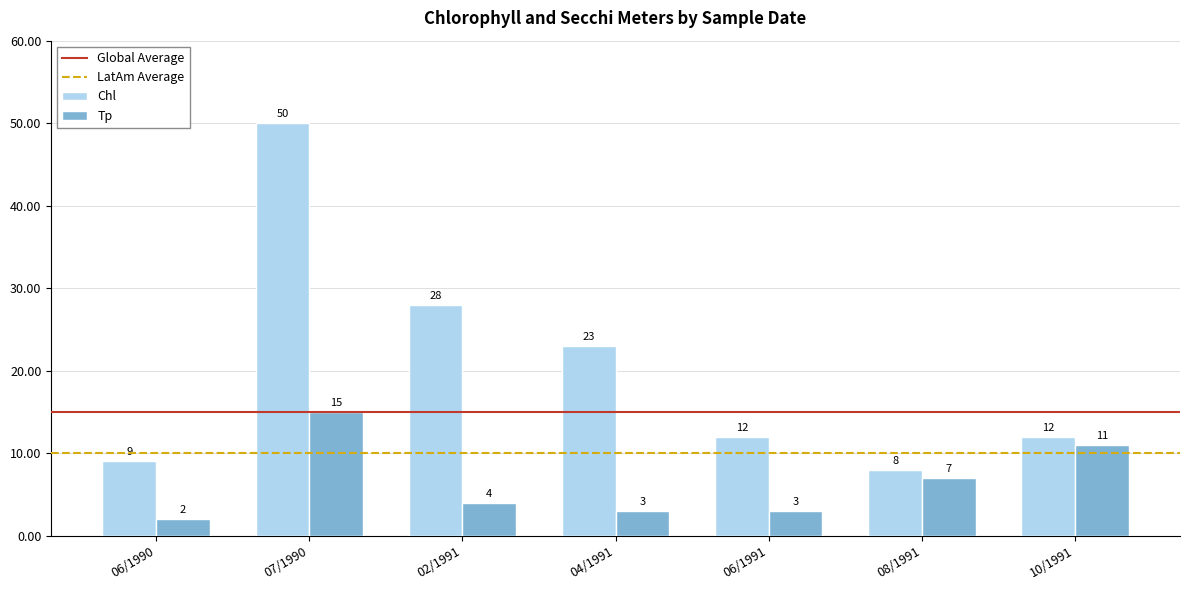

Does the chart contain any negative values?

No